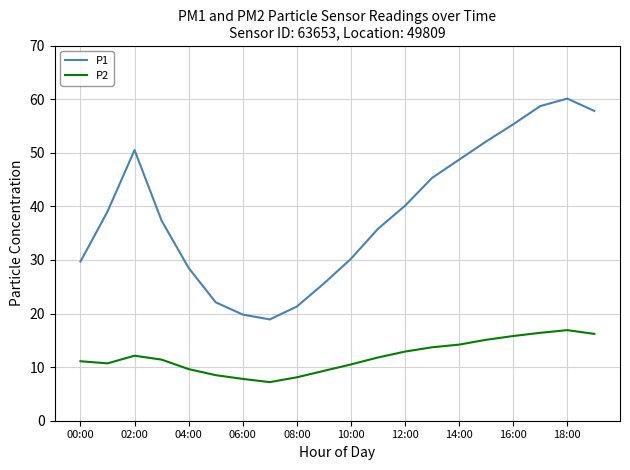

At how many categories does at least one series exceed 53?

4